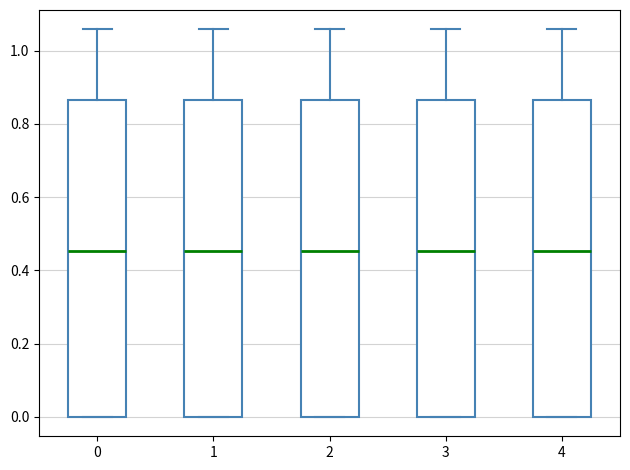

Reading left to right, transcribe this box plot: for each box, give where its median line is, the range the box spans, and where its two whiskers end, as read against the y-axis. The values are not printed on the chart, so give them approximately, as read against the axis.

0: median 0.46, box 0.00 to 0.86, whiskers 0.00 to 1.06
1: median 0.46, box 0.00 to 0.86, whiskers 0.00 to 1.06
2: median 0.46, box 0.00 to 0.86, whiskers 0.00 to 1.06
3: median 0.46, box 0.00 to 0.86, whiskers 0.00 to 1.06
4: median 0.46, box 0.00 to 0.86, whiskers 0.00 to 1.06